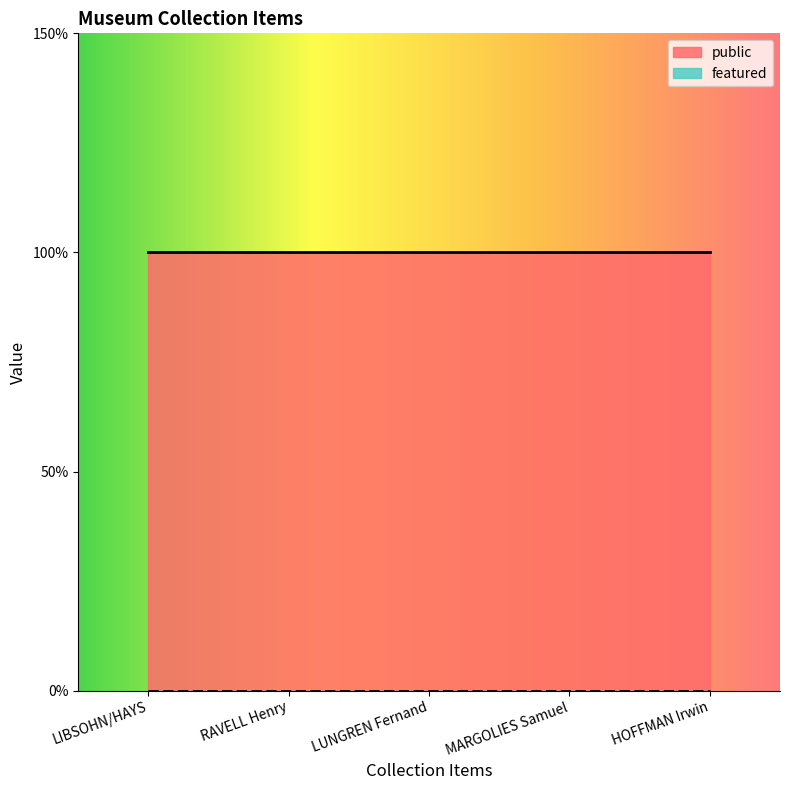

At which category is the sum across all series the highest?

LIBSOHN/HAYS